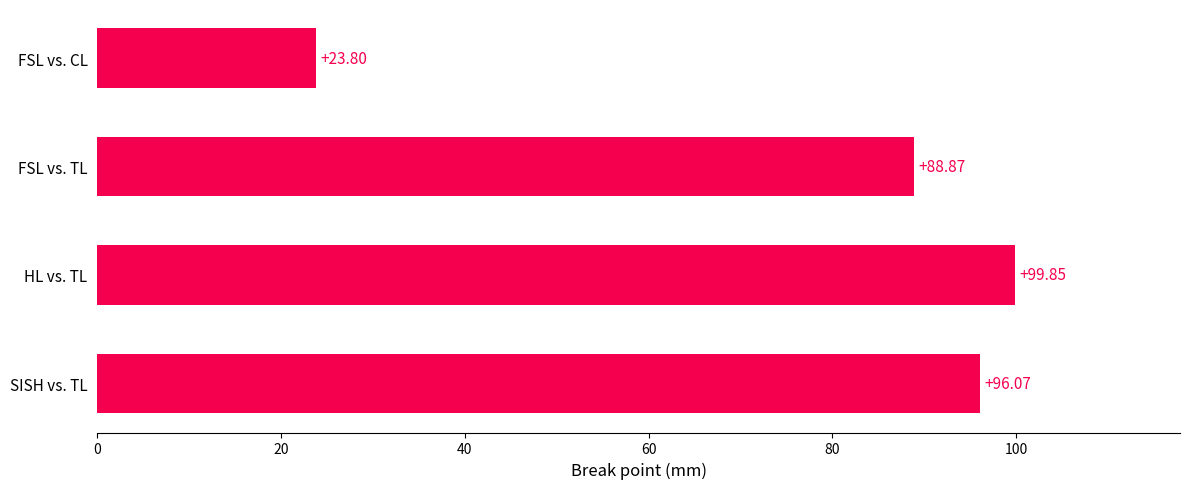

How many data points are above 96?

2